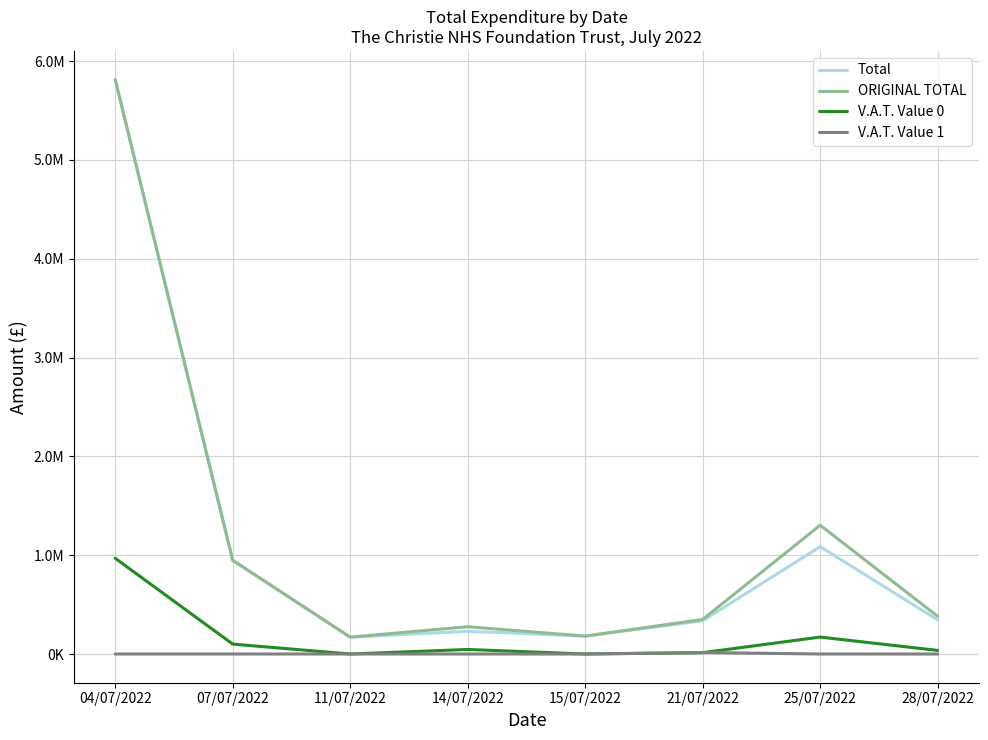

The value of V.A.T. Value 0 at 14/07/2022 is 21111.4. True or false?

False